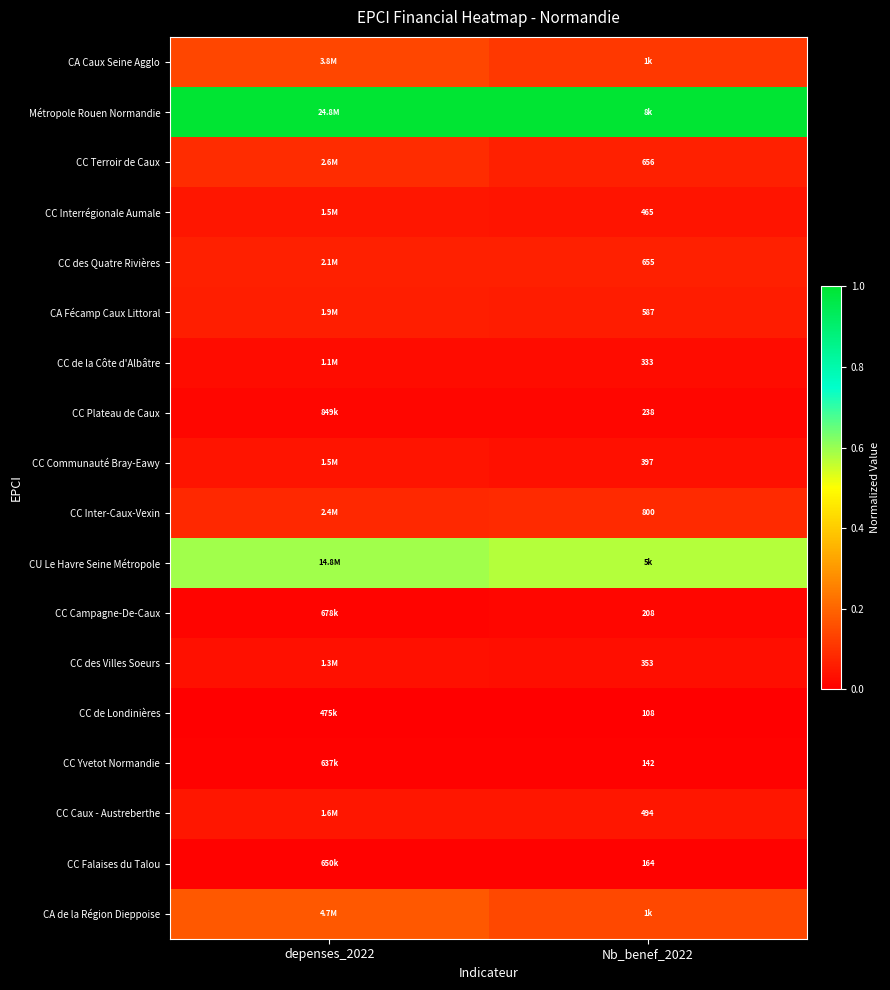

Is the value of Métropole Rouen Normandie at depenses_2022 greater than the value of CC Communauté Bray-Eawy at depenses_2022?

Yes